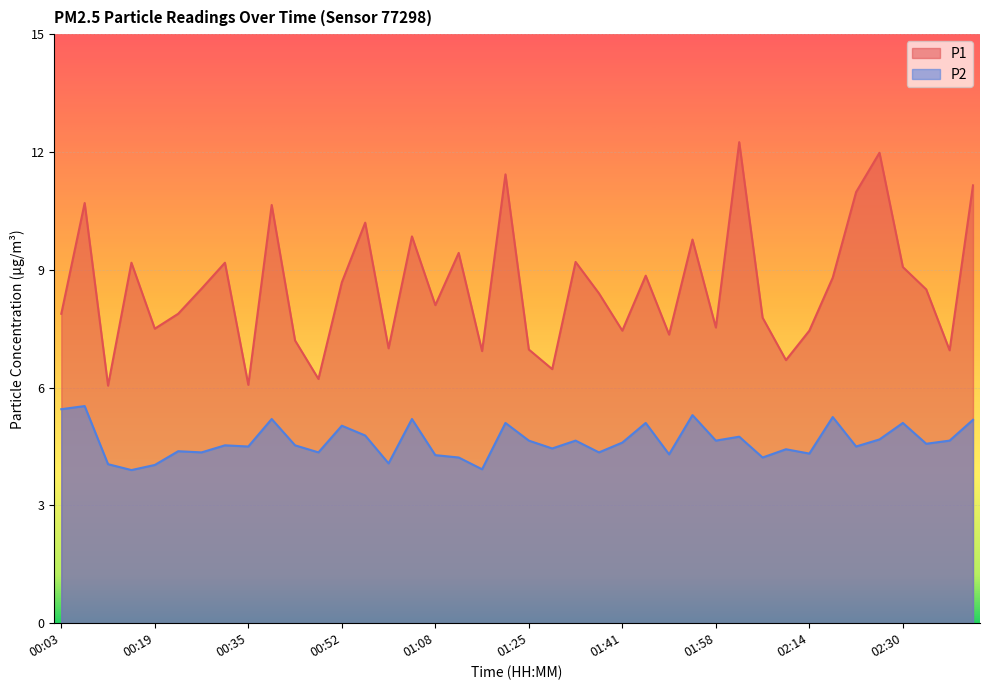

Does the chart display data point markers on the line(s)?

No